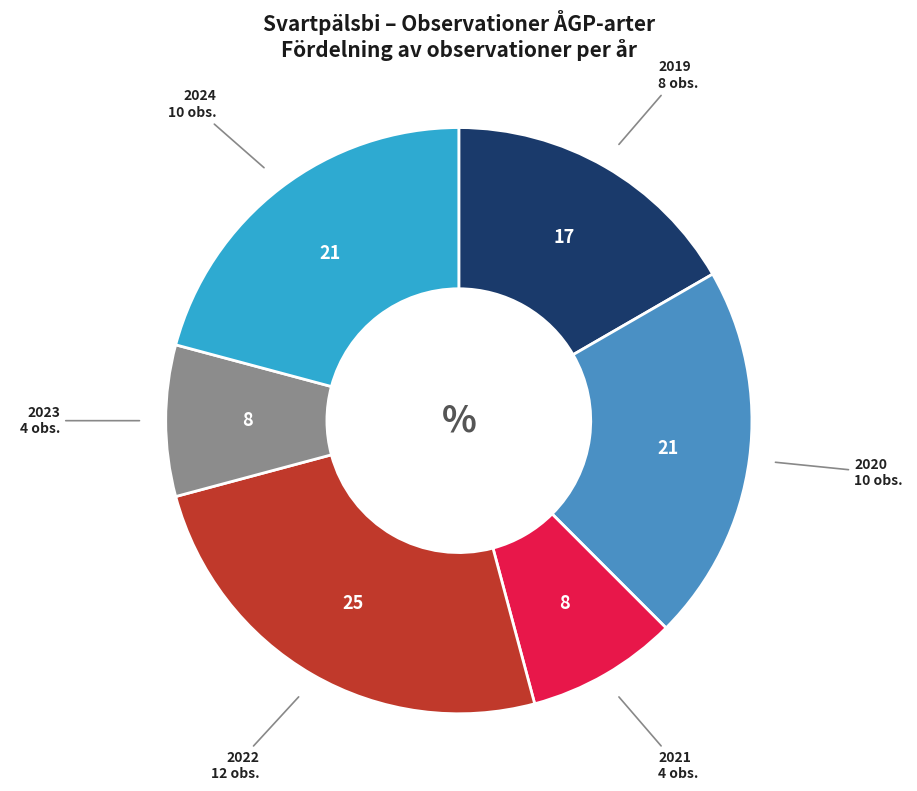

Combined, do 2022 and 2024 account for over 50%?

No